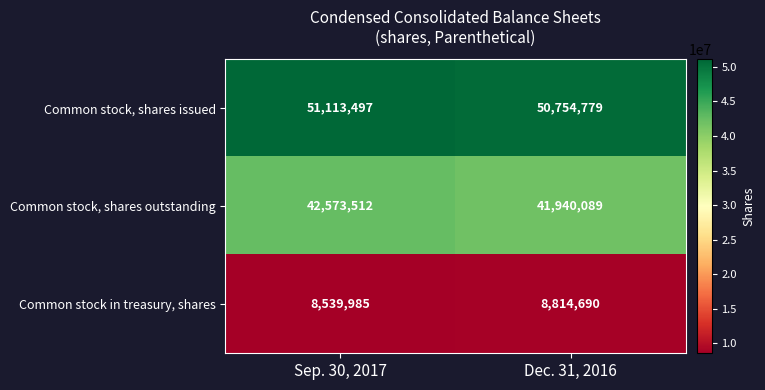

Count the number of data series in this chart.

3